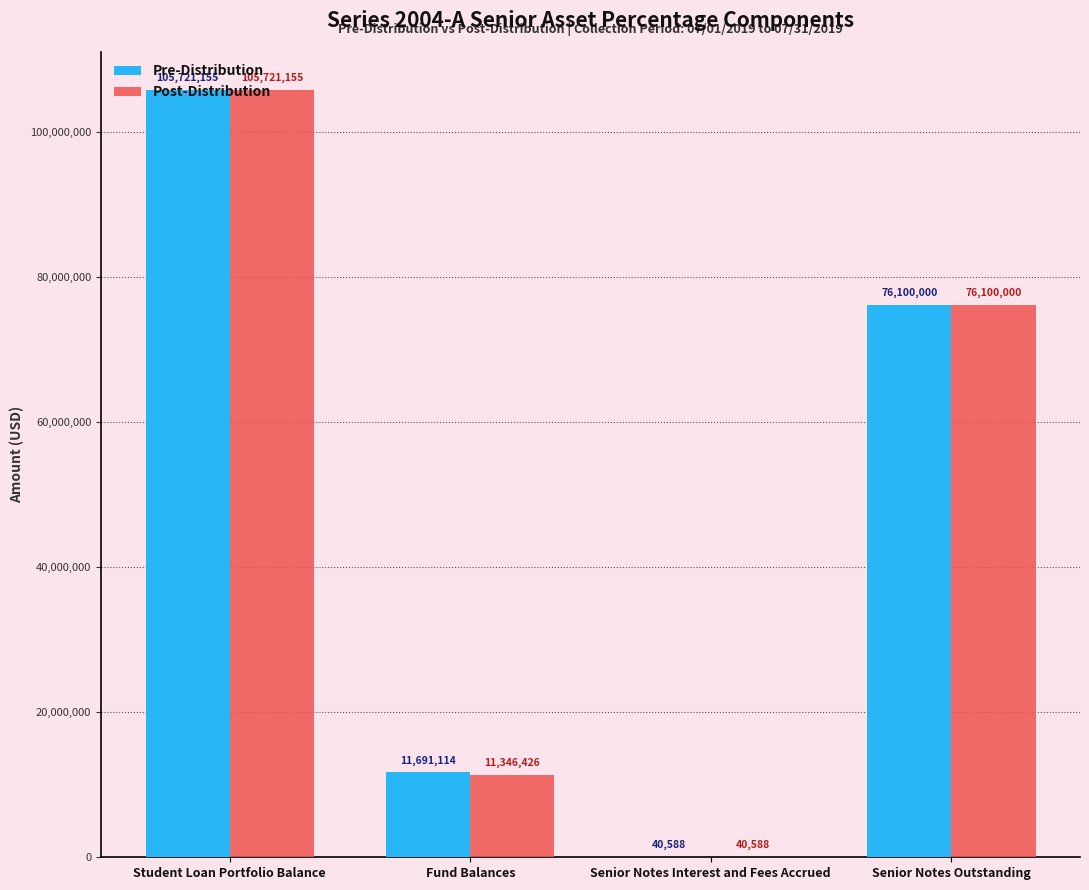

The Pre-Distribution series shows 76100000.0 at Senior Notes Outstanding. True or false?

True